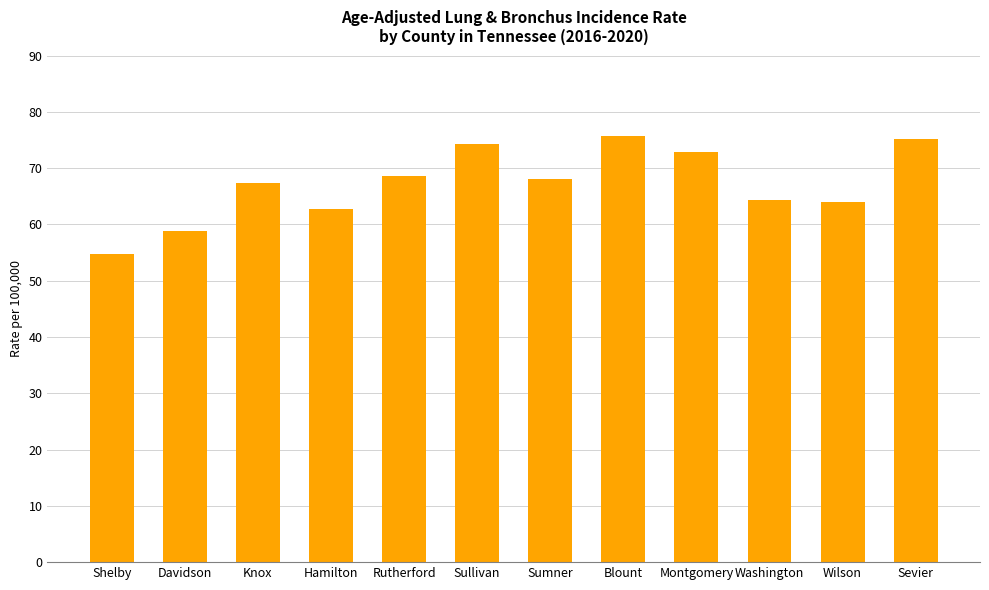

What is the difference between the values at Rutherford and Sumner?

0.5